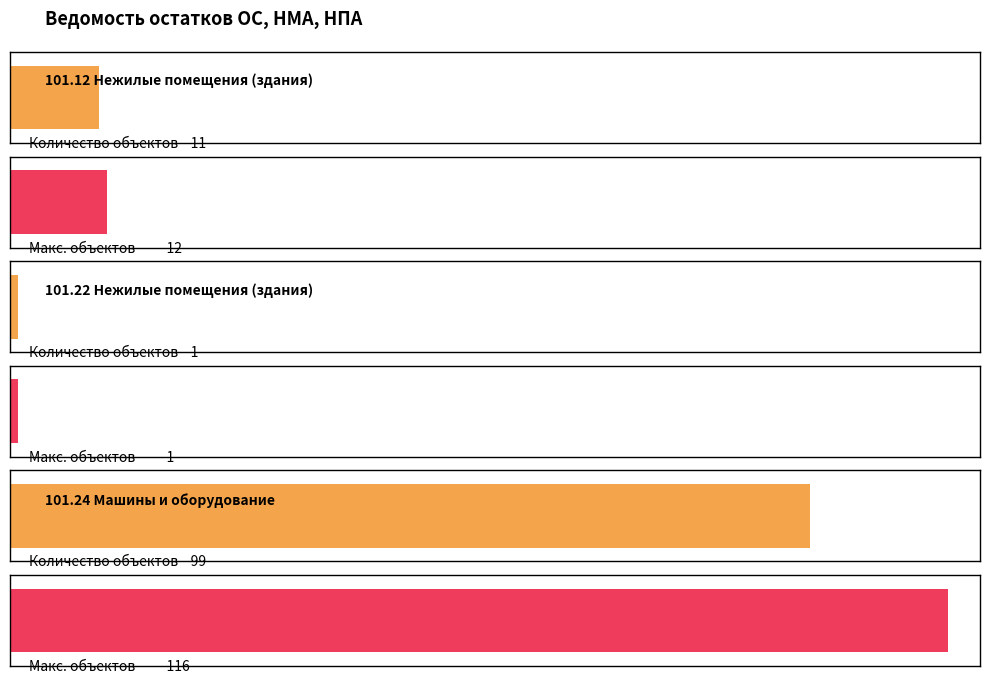

What is the value of the 3rd bar from the left?

99